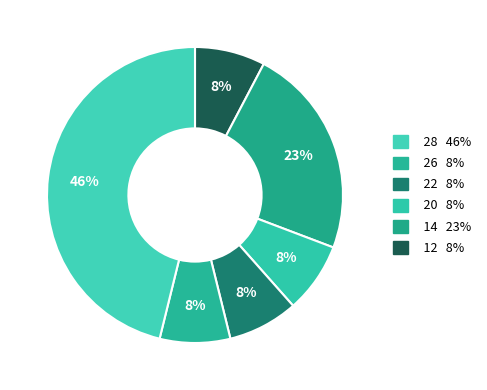

How many slices are in this pie chart?

6